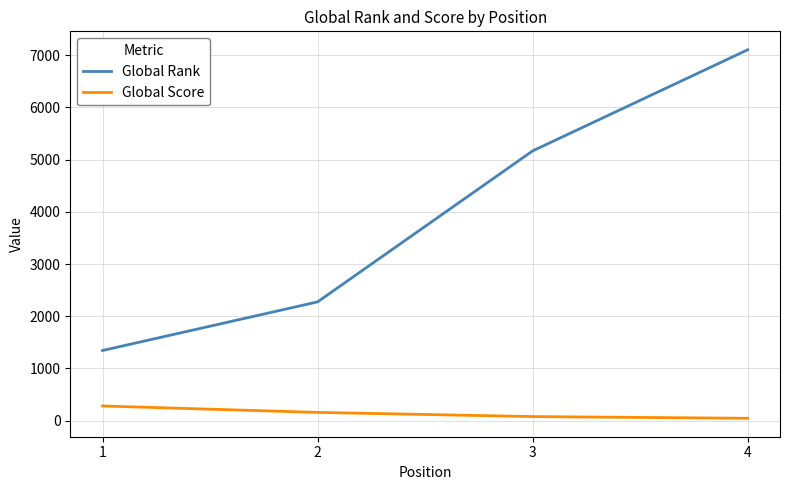

Is it true that Global Rank equals 7102 at 4?

True